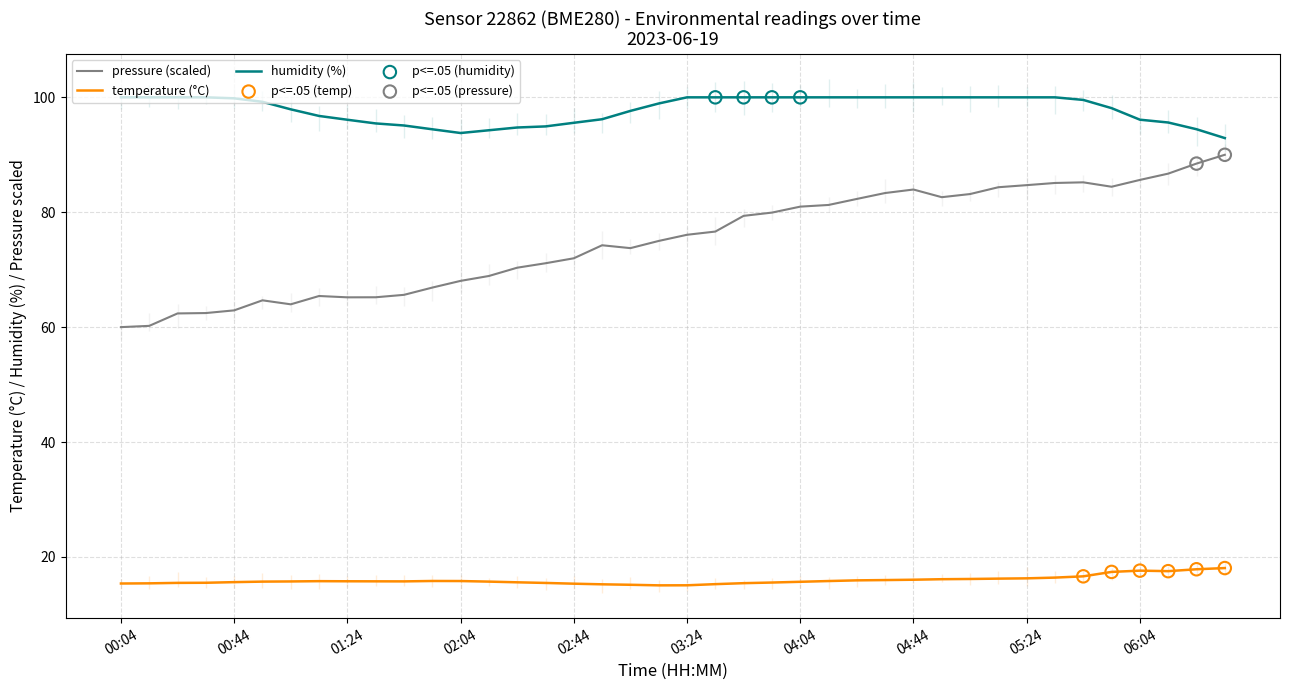

At which category is the sum across all series the highest?

33